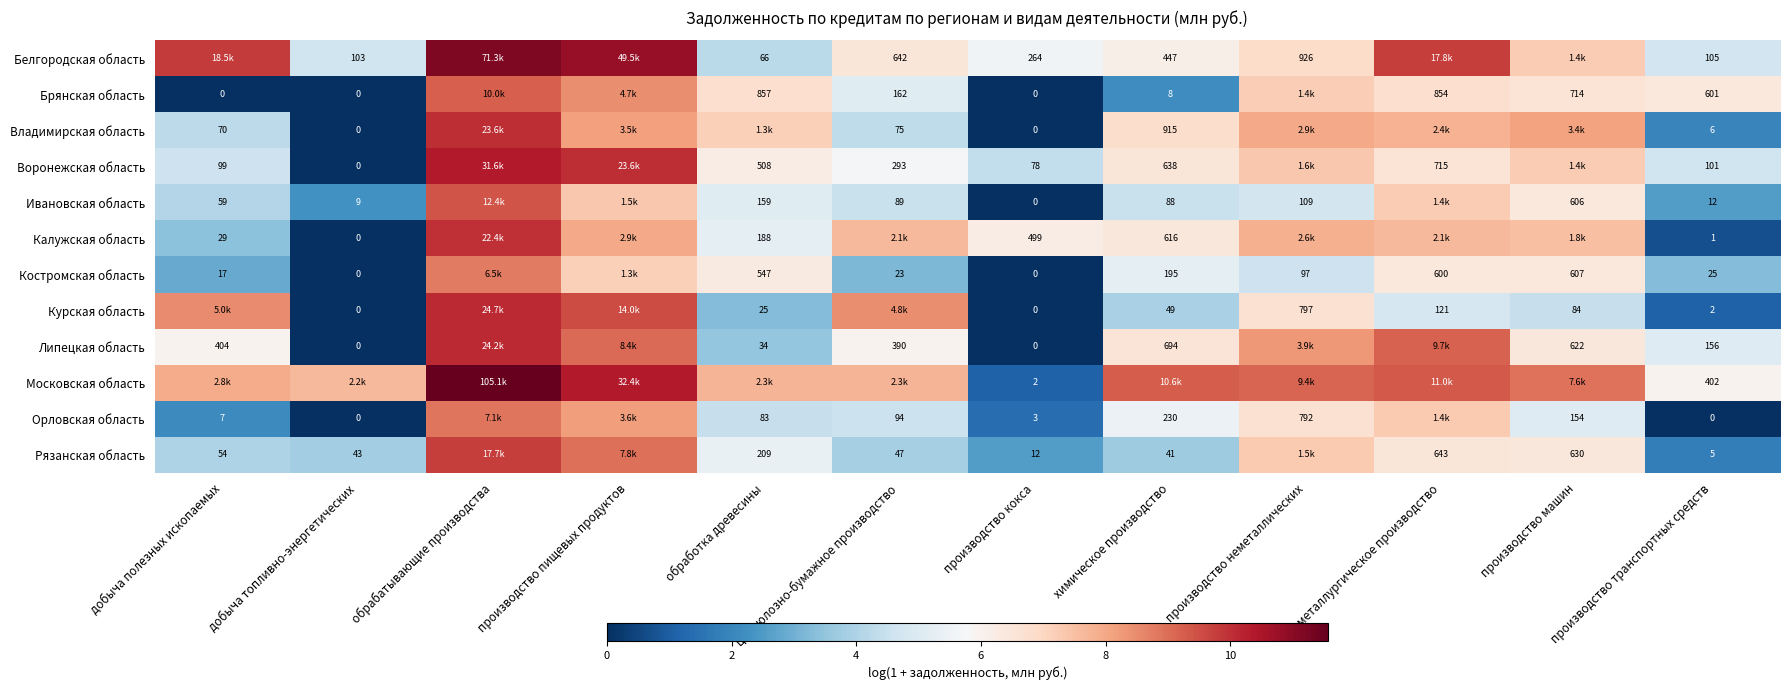

Rank the series by their maximum value, from highest to lowest.

Московская область, Белгородская область, Воронежская область, Курская область, Липецкая область, Владимирская область, Калужская область, Рязанская область, Ивановская область, Брянская область, Орловская область, Костромская область